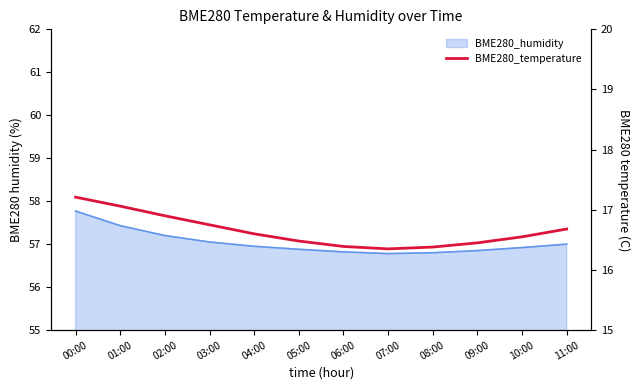

List the labels in order of value, smallest first.

07:00, 08:00, 06:00, 09:00, 05:00, 10:00, 04:00, 11:00, 03:00, 02:00, 01:00, 00:00